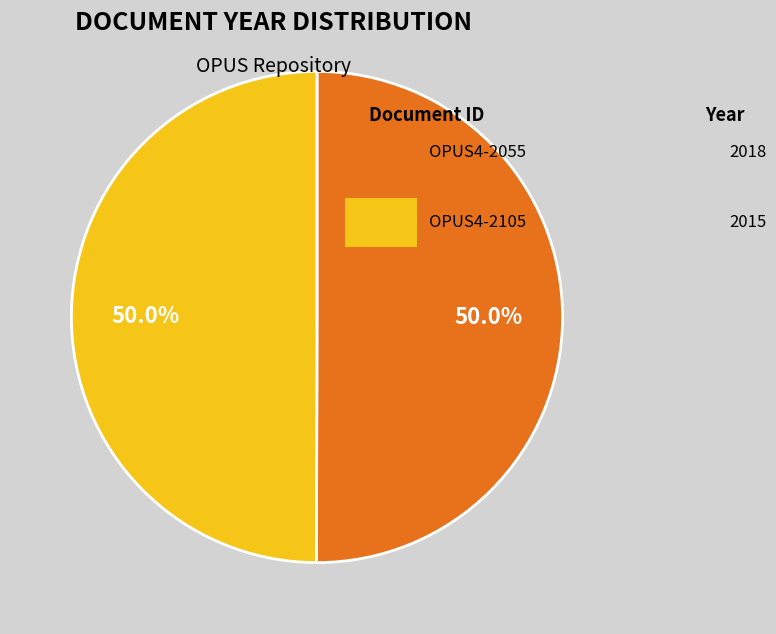

Count the number of slices in the pie.

2